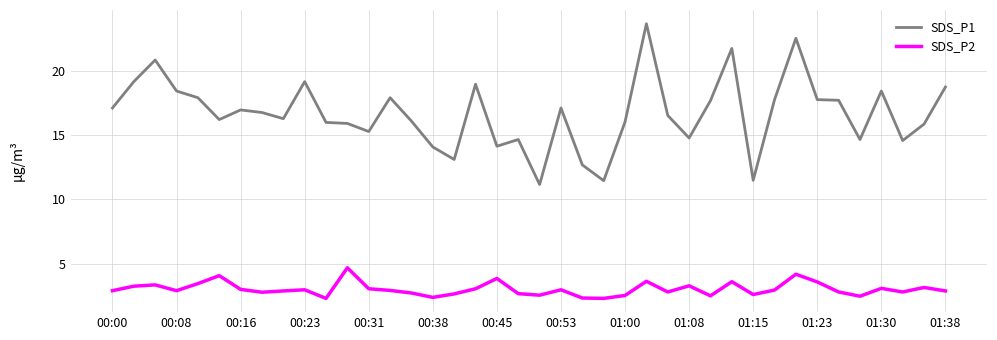

Which series has the largest total across all categories?

SDS_P1